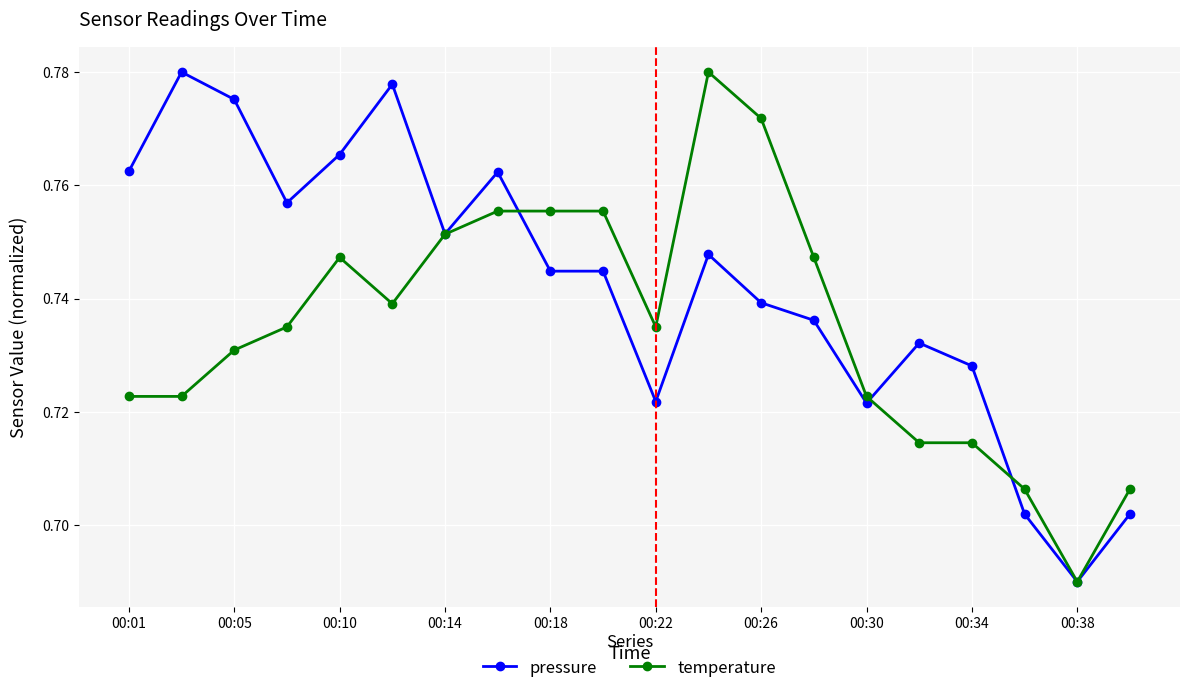

Which series has the largest total across all categories?

pressure